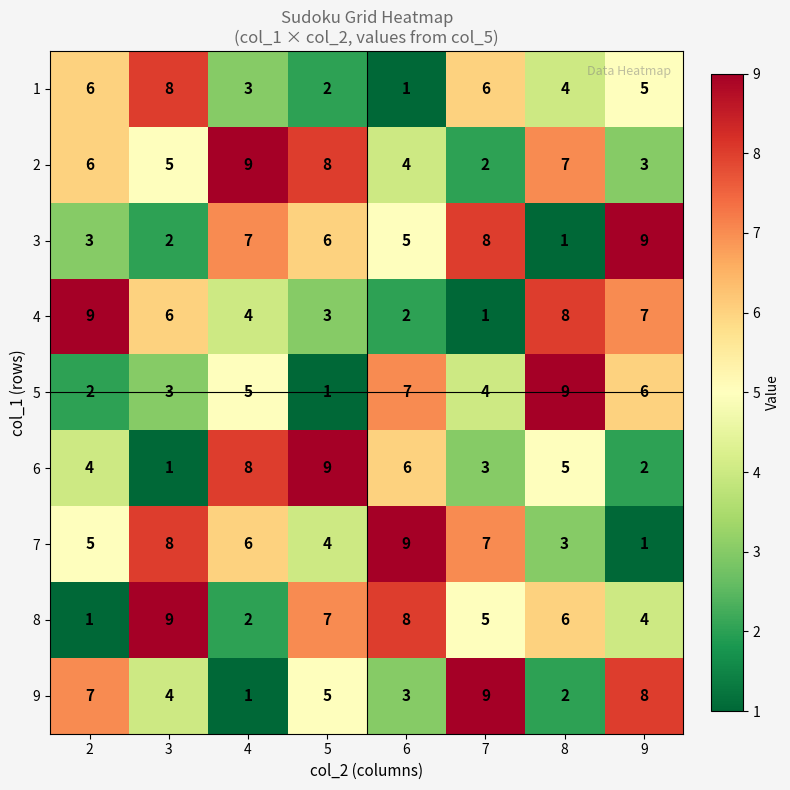

What is the difference between the maximum and minimum values in the 4 series?

8